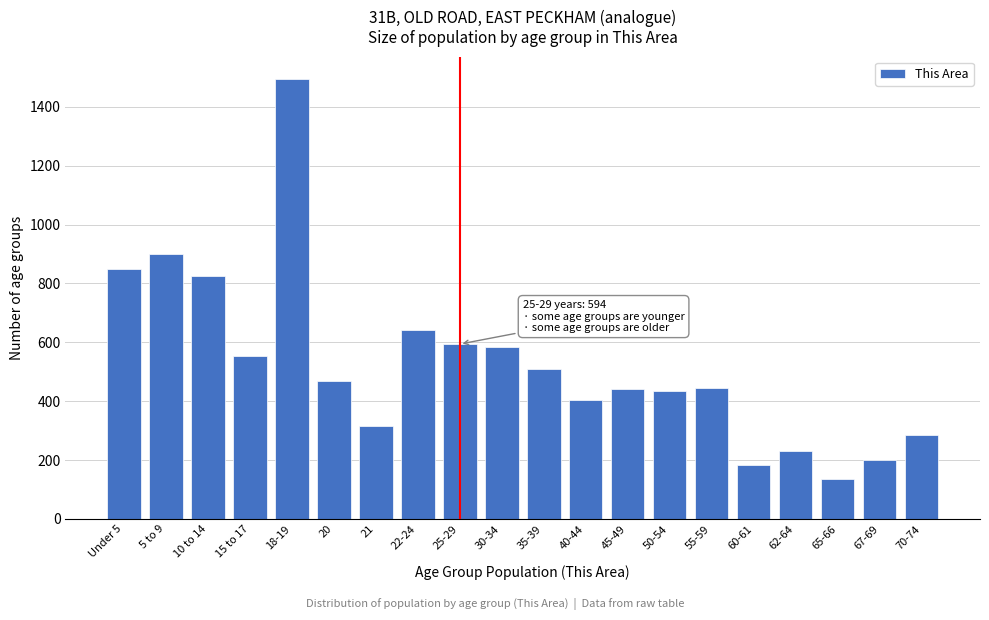

What is the label of the 7th bar from the right?

50-54